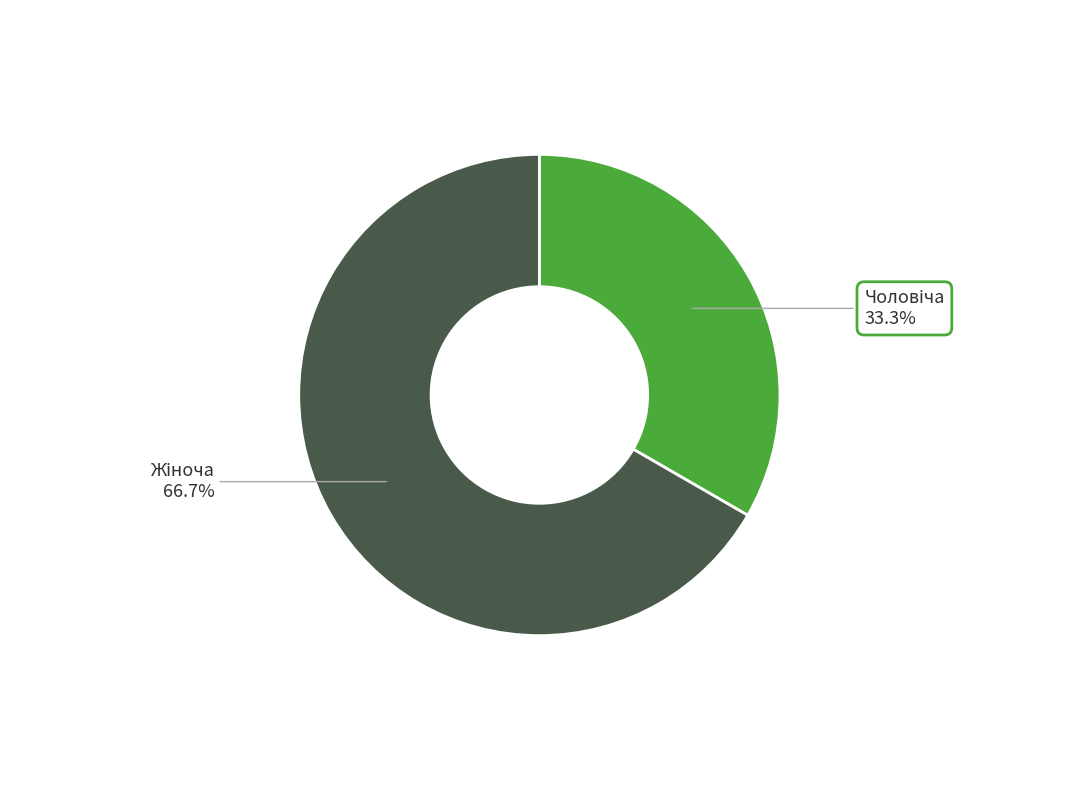

Does any single category account for the majority?

Yes